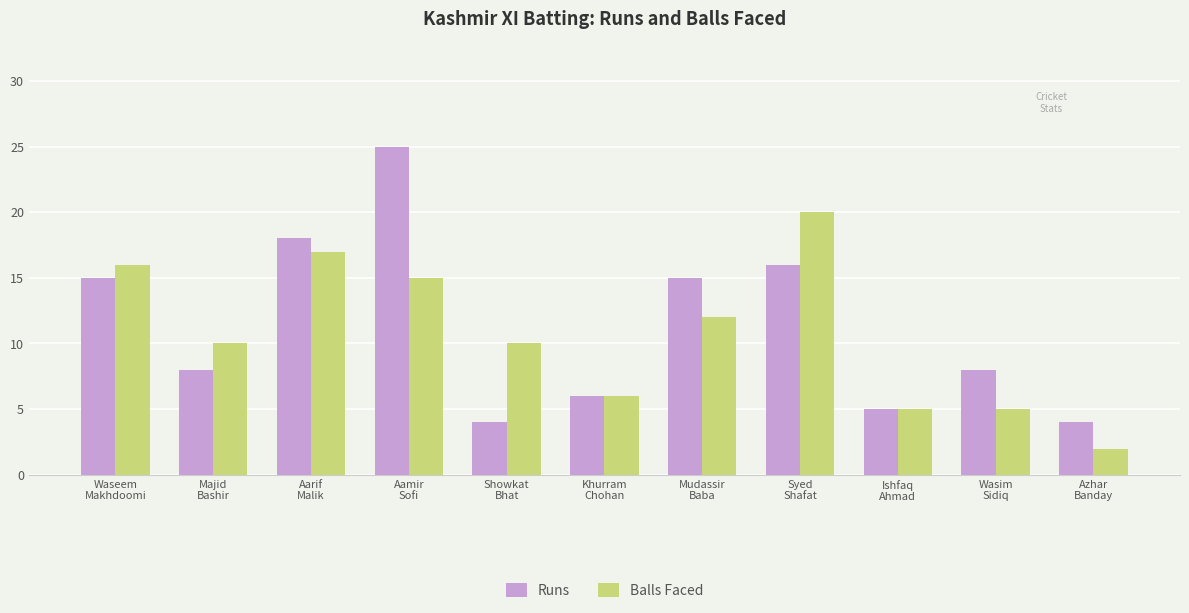

What is the difference between the maximum and minimum values in the Runs series?

21